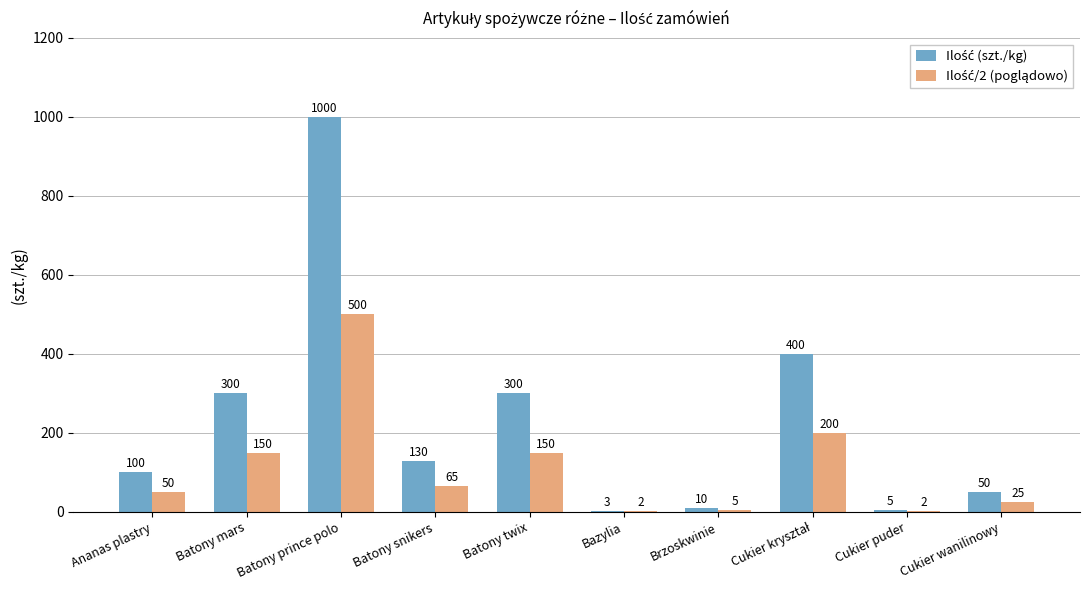

At which category is the sum across all series the highest?

Batony prince polo